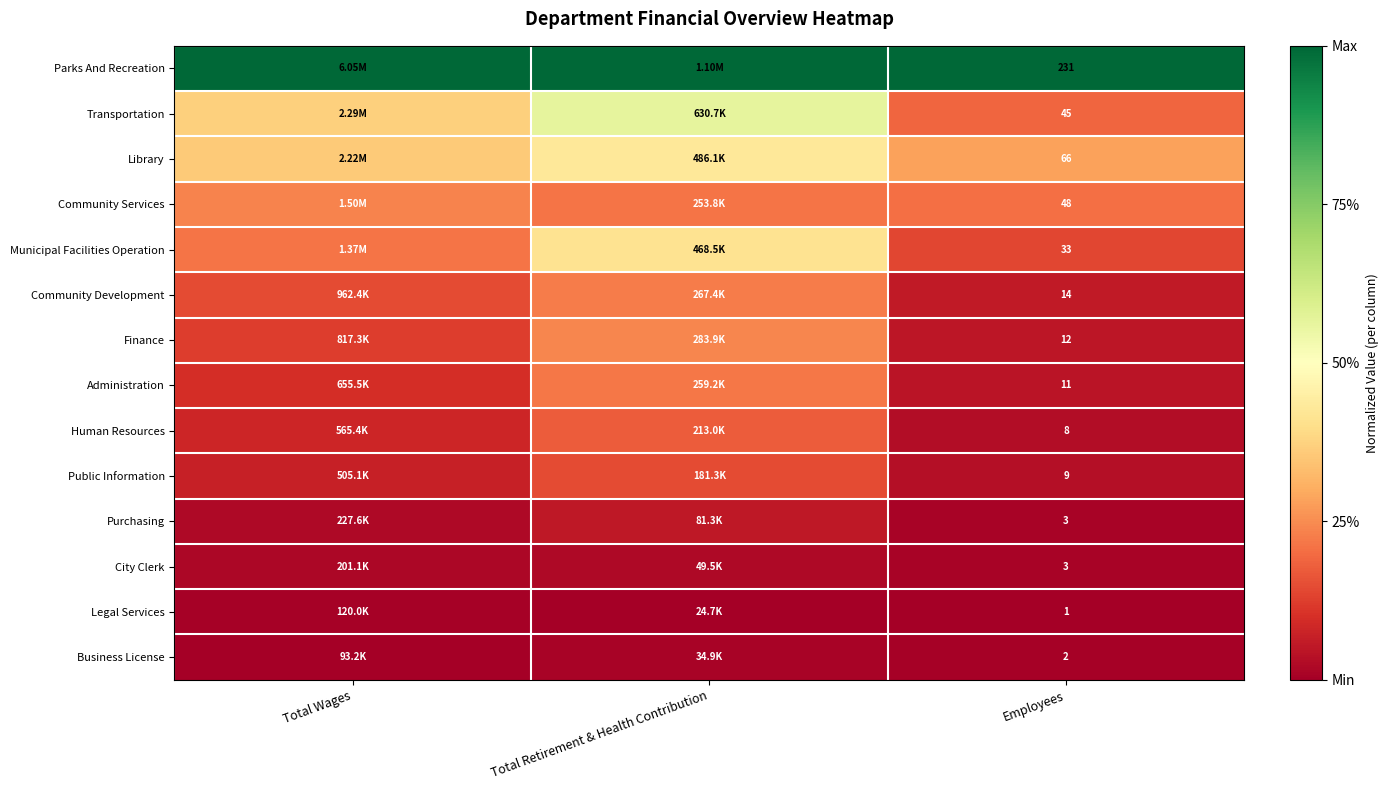

Which series has the largest total across all categories?

Parks And Recreation